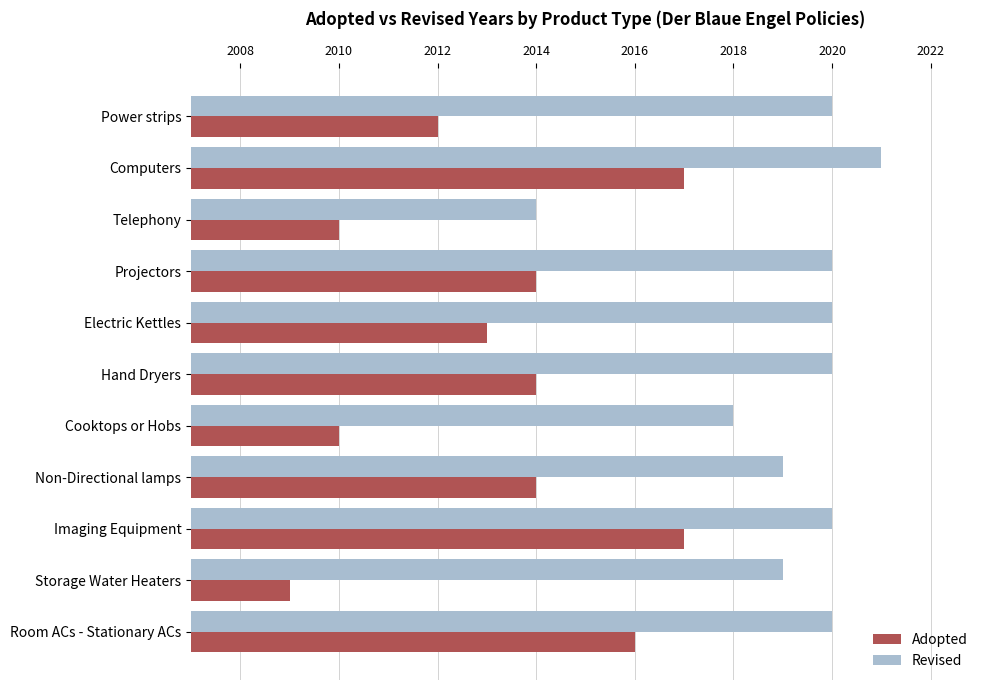

How many data points in Revised are less than 2020?

4